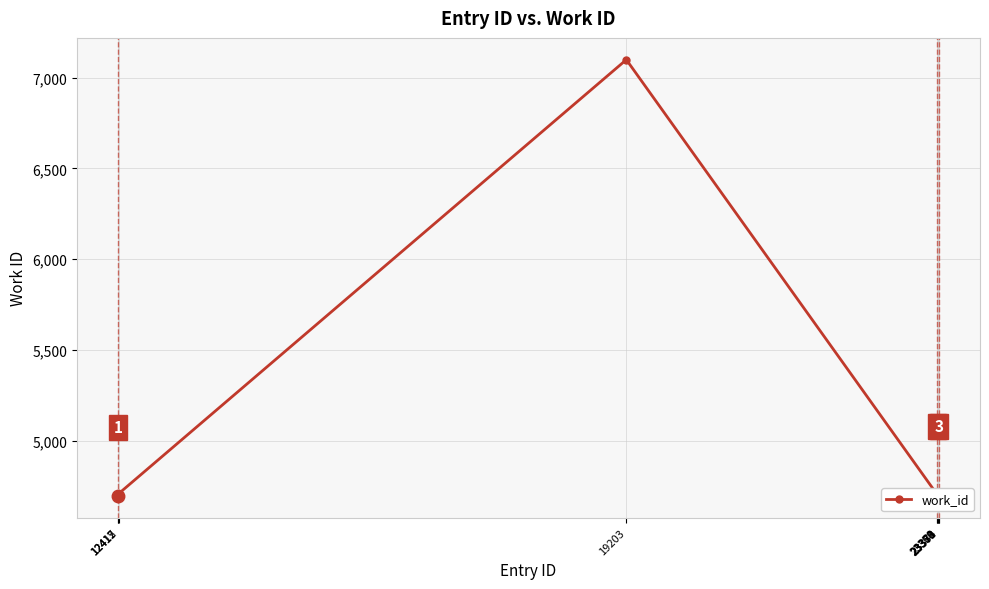

What is the minimum value shown in the chart?

4695